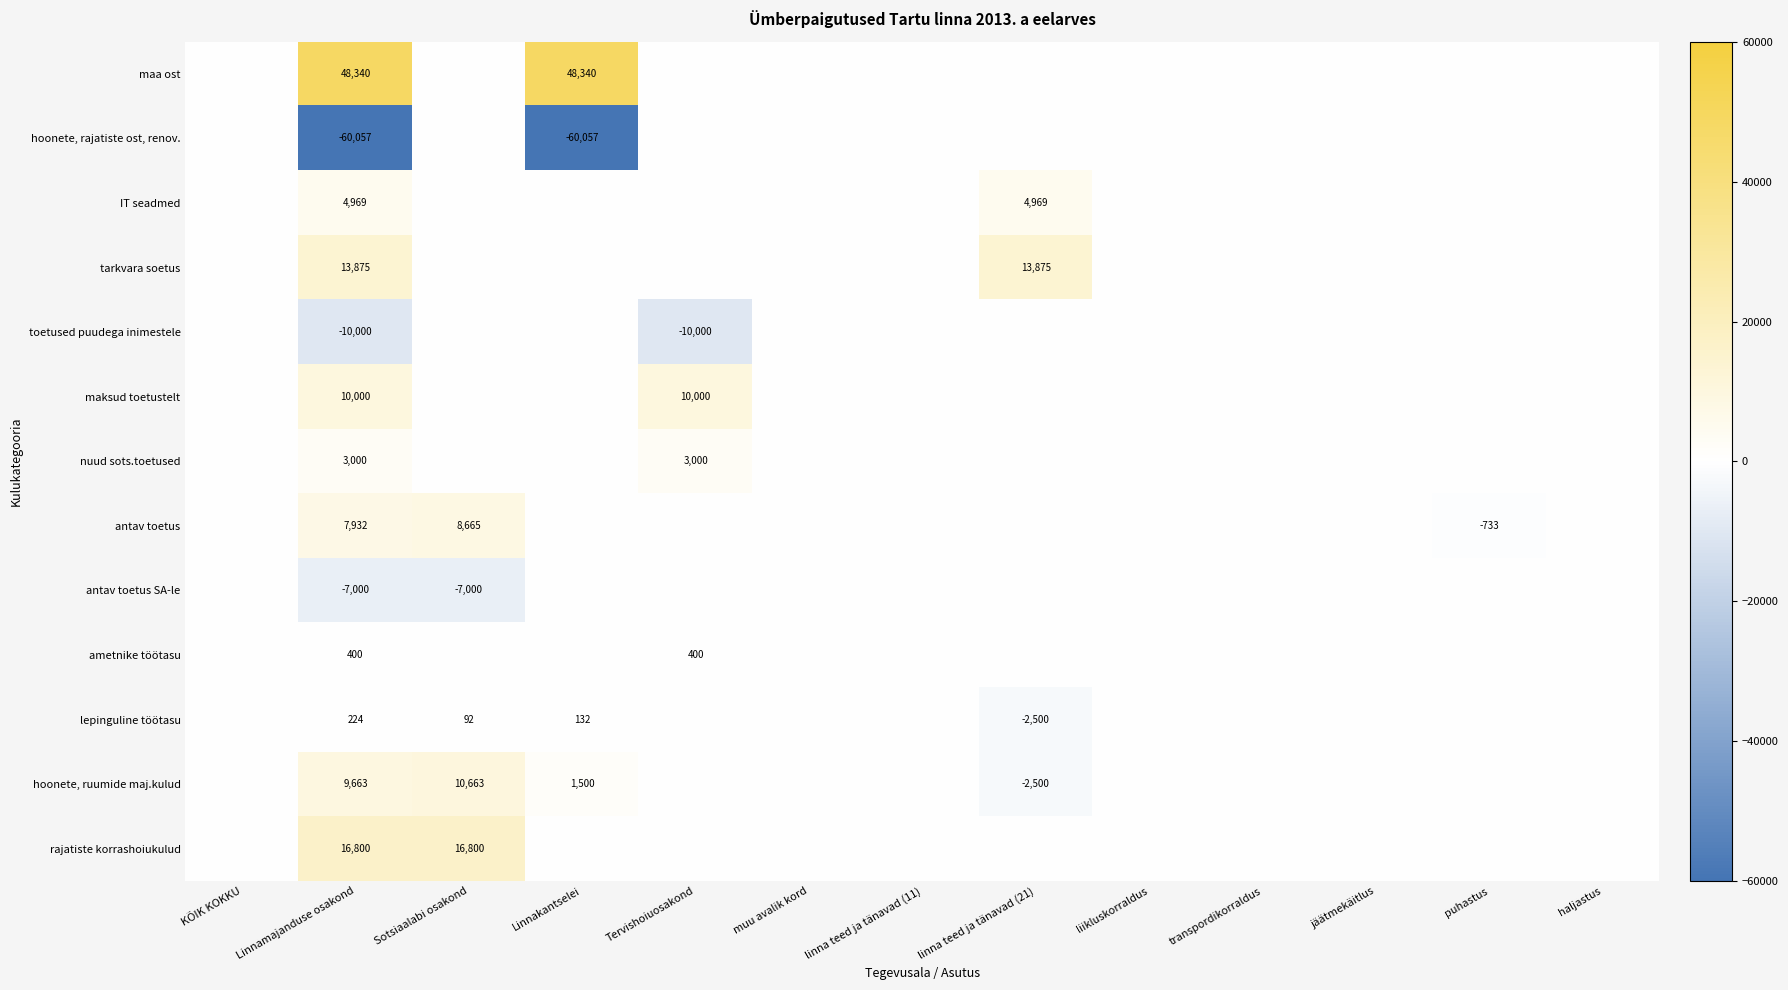

Is it true that lepinguline töötasu equals 236 at Linnakantselei?

False